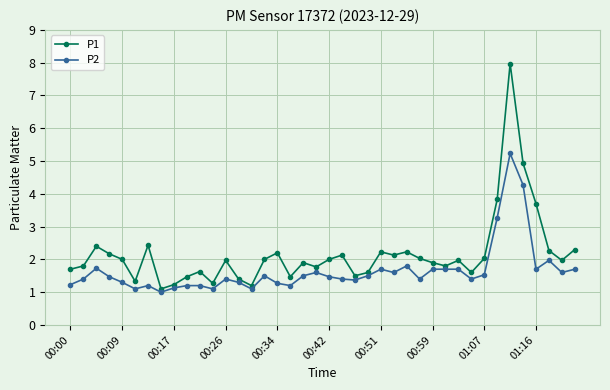

Which series has the largest range (max minus min)?

P1